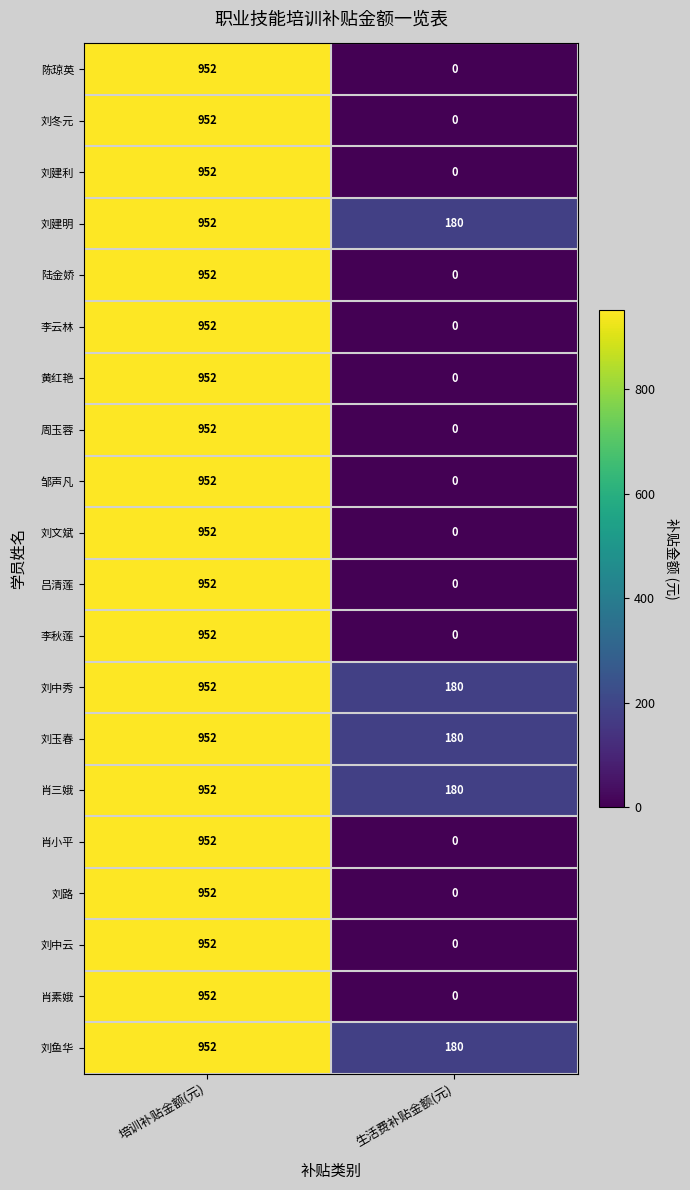

Count the number of data series in this chart.

20